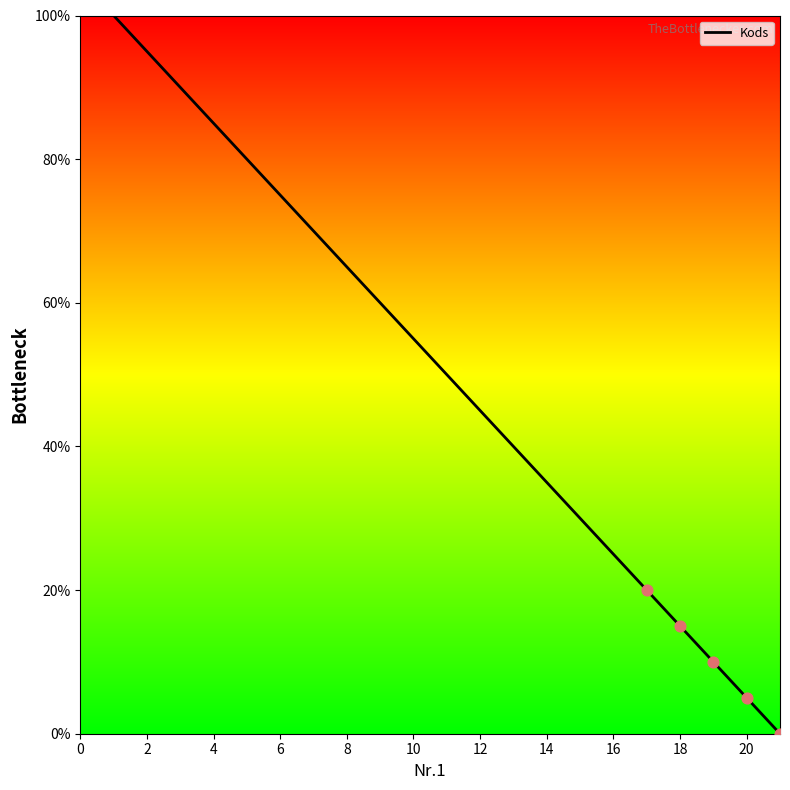

What is the difference between the maximum and minimum values?

100.0